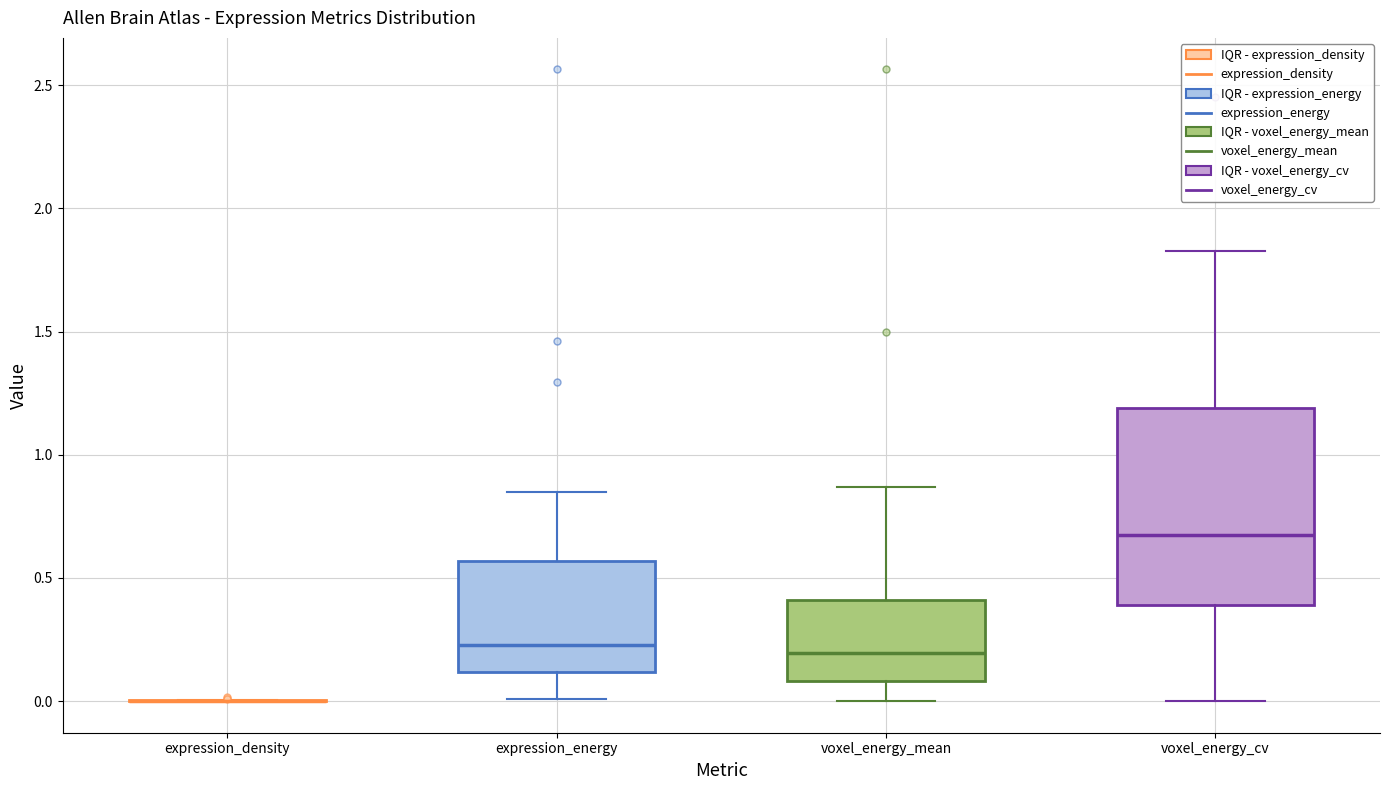

Which box is the tallest, from its lower edge to its upper edge?

voxel_energy_cv